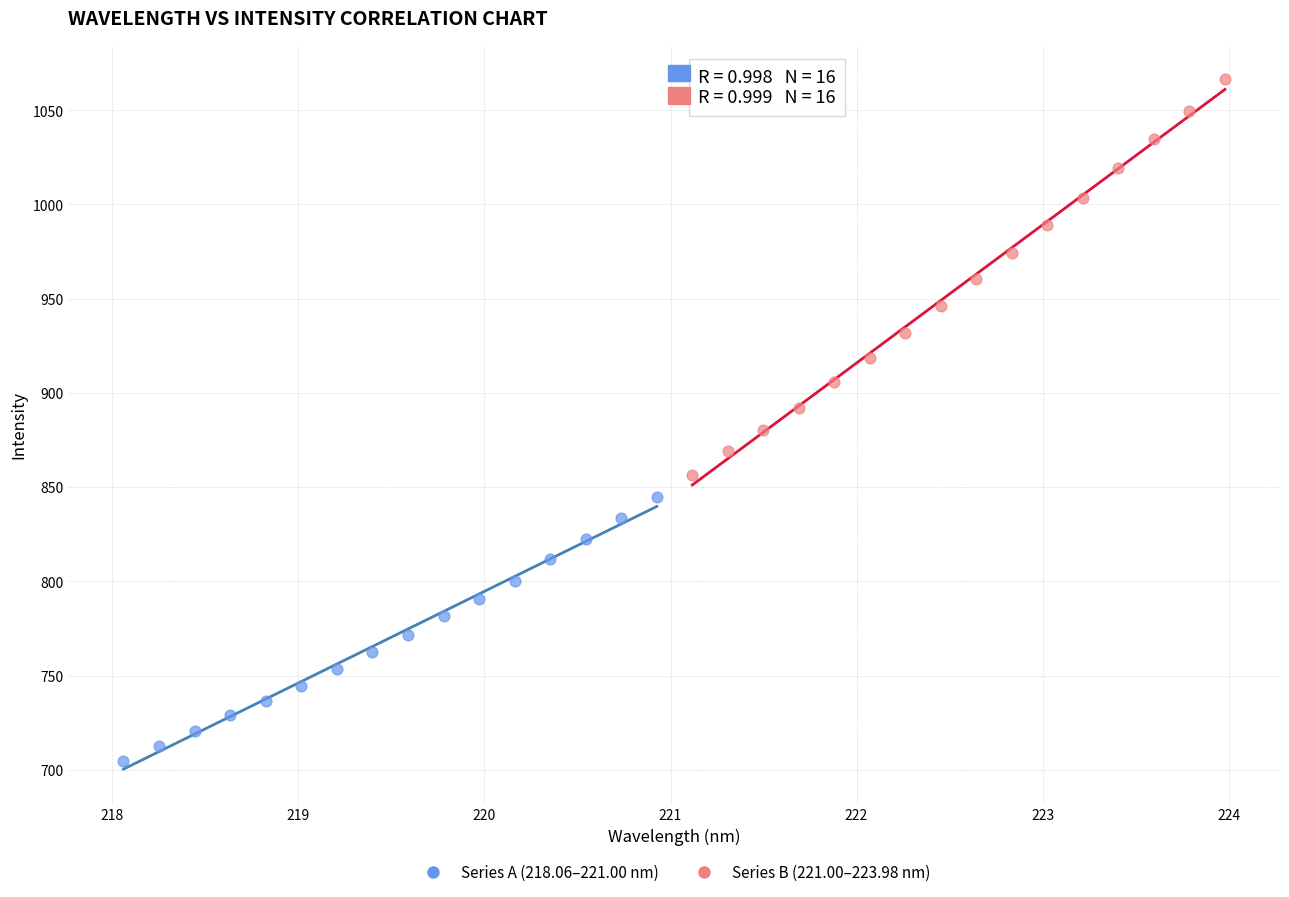

Which series reaches the maximum Y coordinate?

Series B (221.00–223.98 nm)